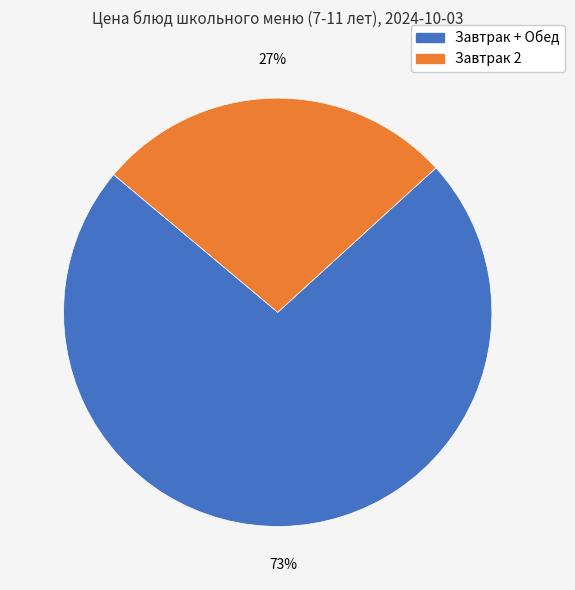

To the nearest percent, what is the difference between the largest and smallest slice percentages?

46%